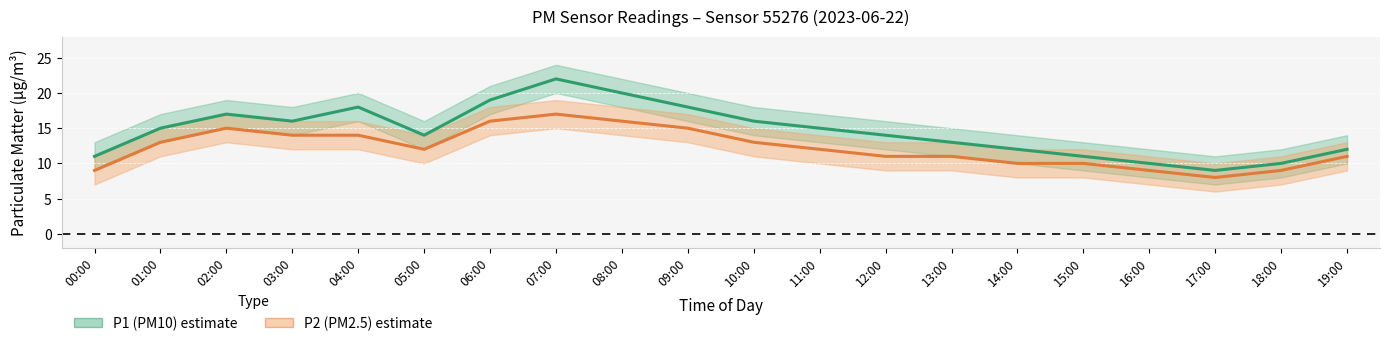

What is the difference between the P1 values at 11:00 and 04:00?

3